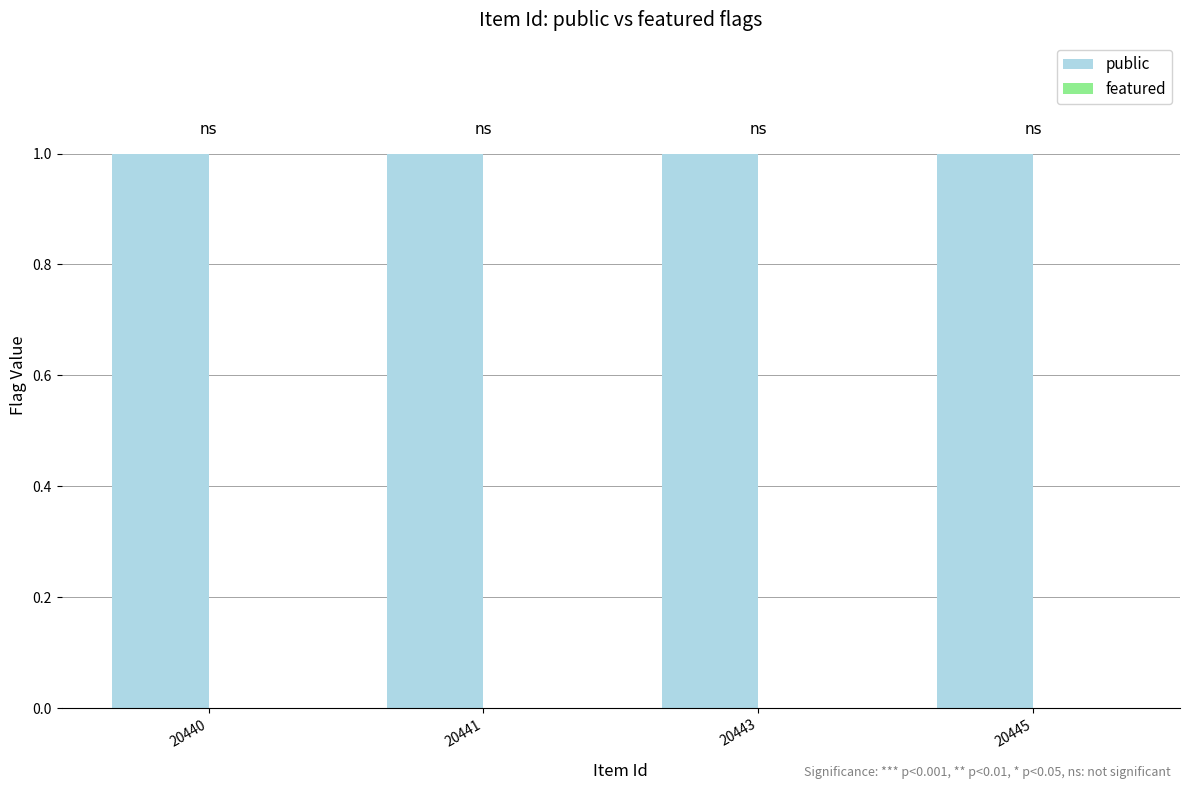

Which series changed the most between 20440 and 20443?

public